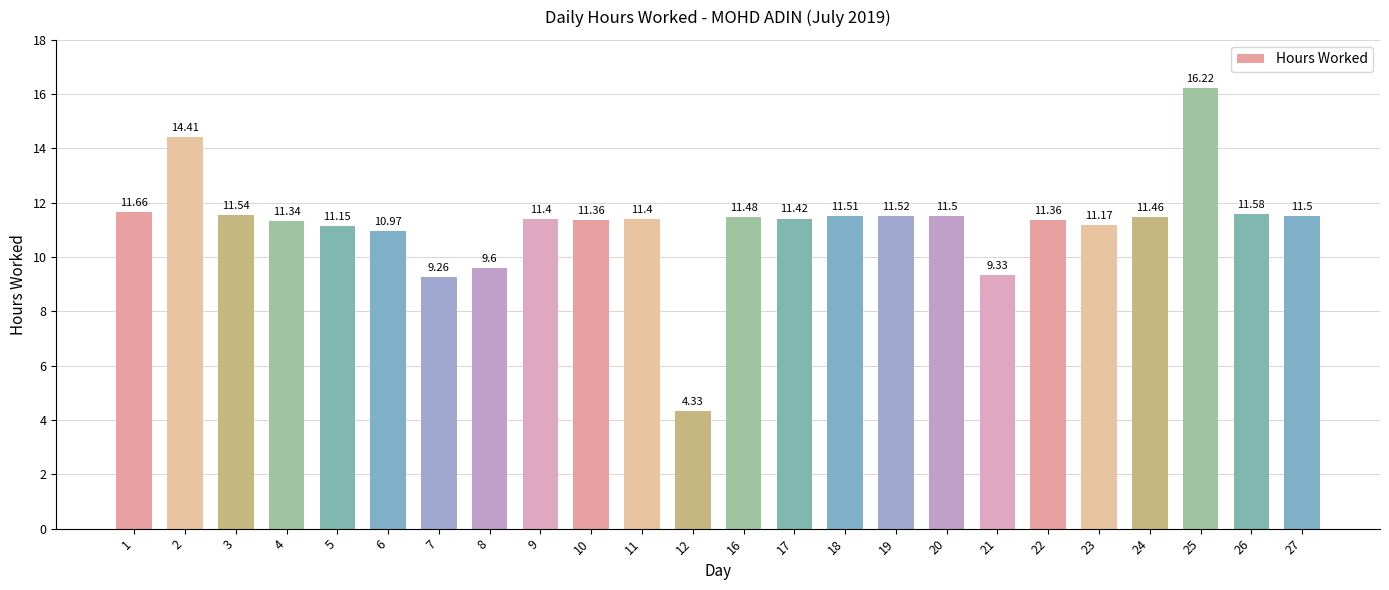

Which label corresponds to the largest value in the chart?

25